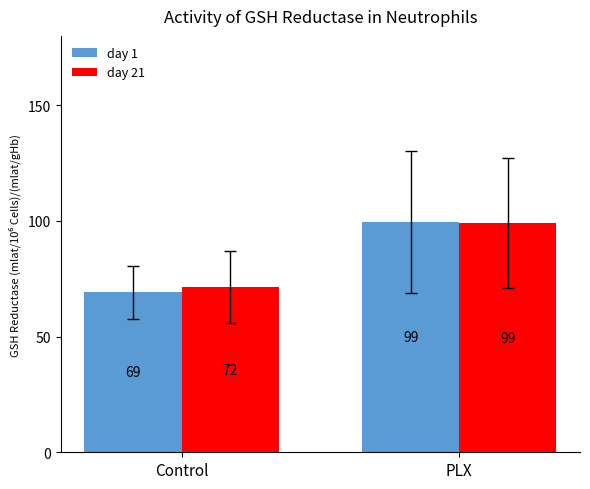

The day 21 series shows 71.5 at Control. True or false?

True